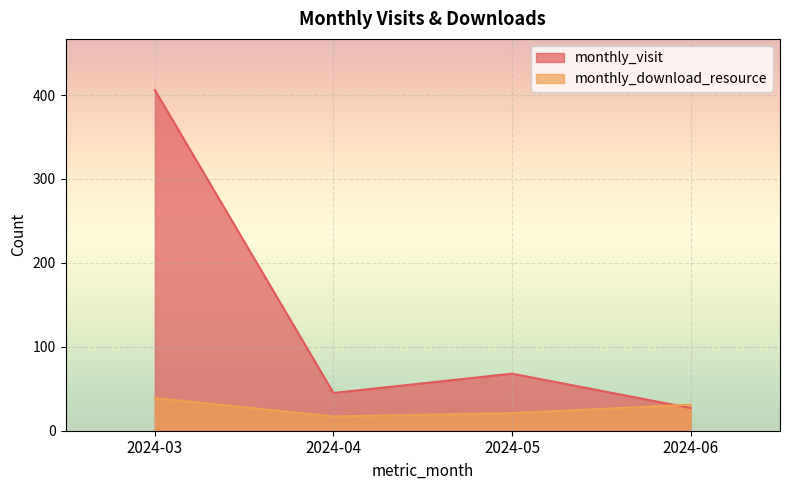

What is the difference between the maximum and second lowest values in the monthly_visit series?

361